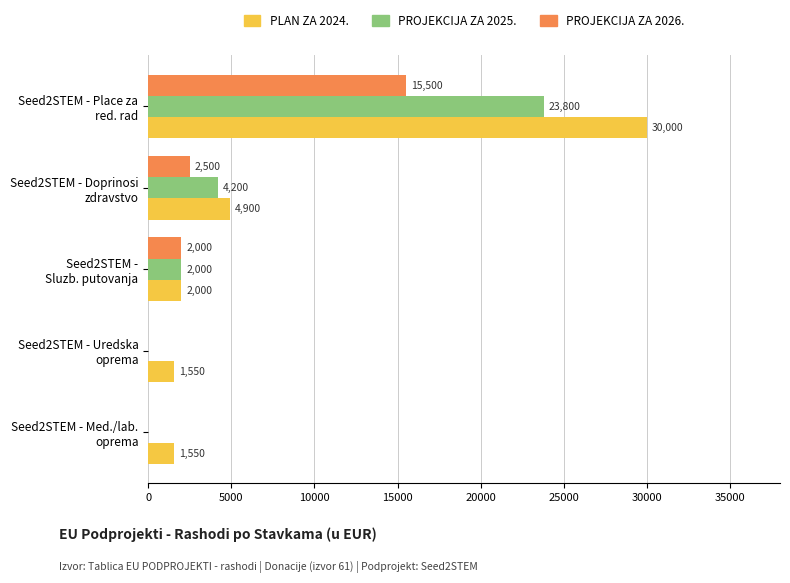

What is the maximum value shown in the chart?

30000